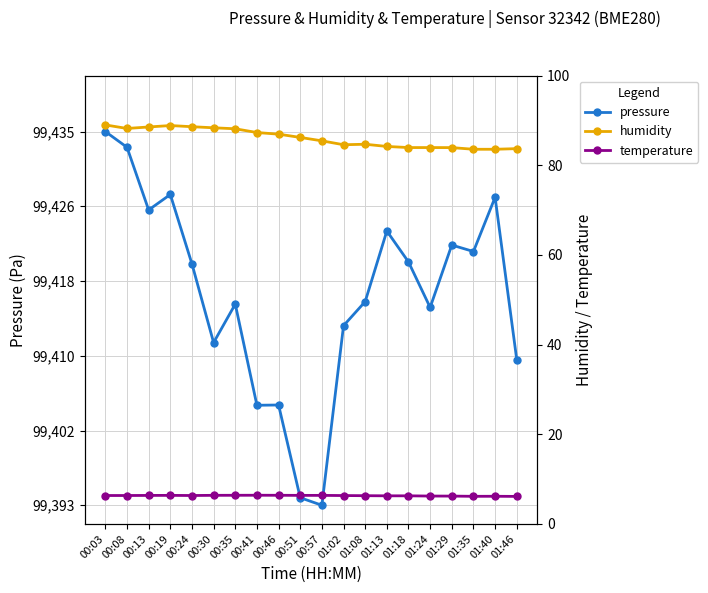

How many lines are shown in the chart?

3